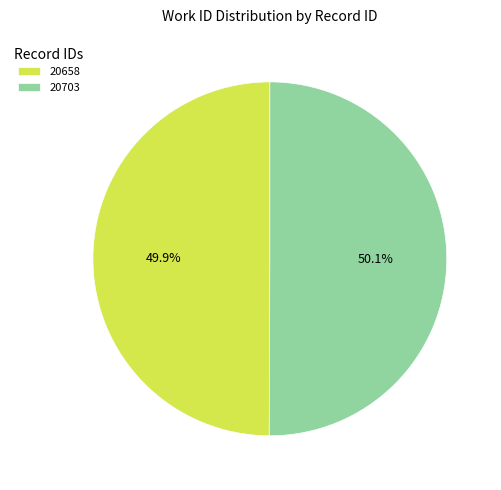

True or false: 20703 accounts for 35% of the total.

False